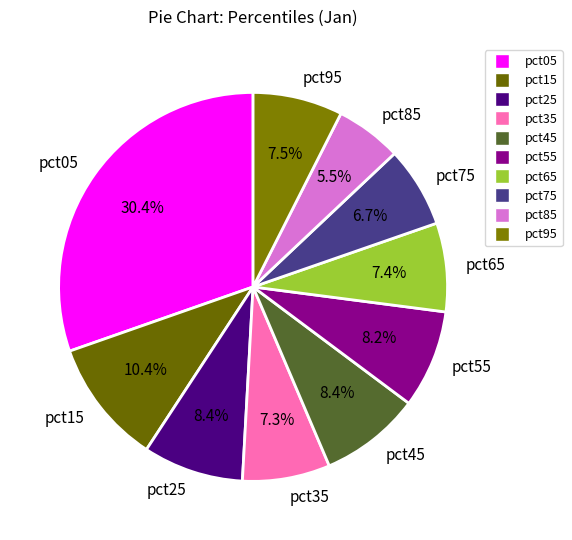

True or false: pct35 accounts for 1% of the total.

False